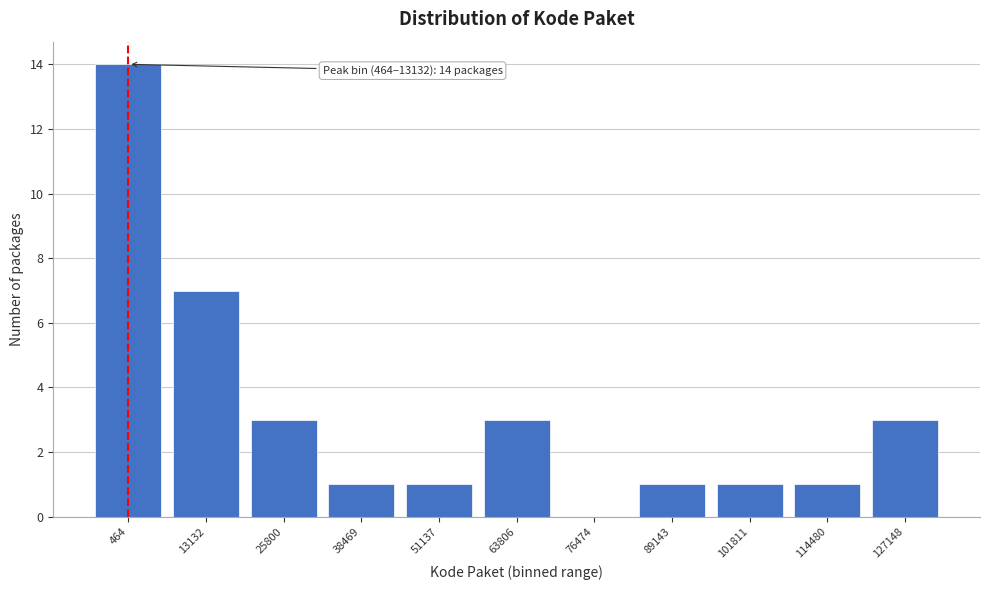

Reading right to left, transcribe all the data shown in this chart.

127148=3	114480=1	101811=1	89143=1	76474=0	63806=3	51137=1	38469=1	25800=3	13132=7	464=14